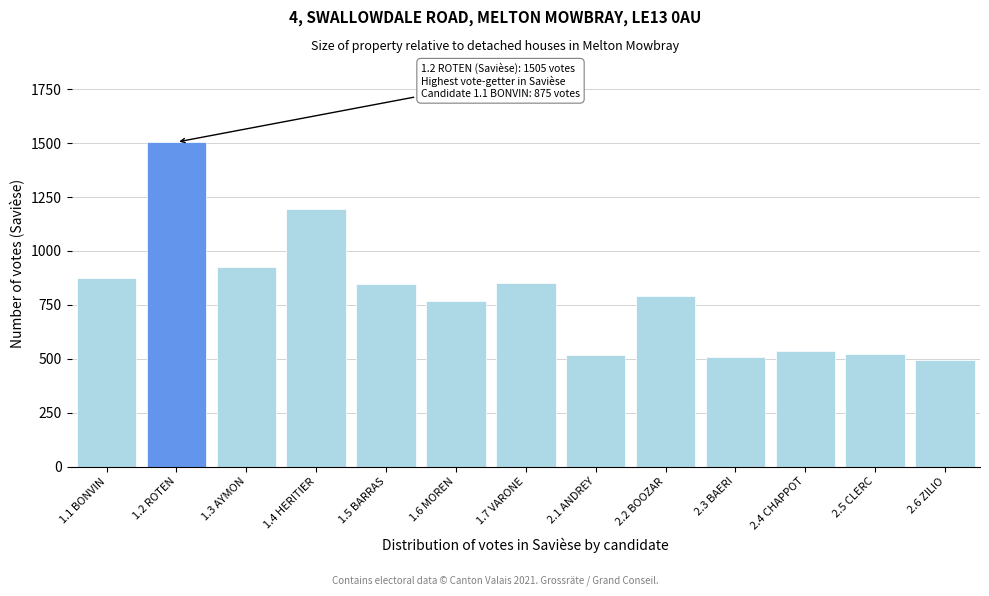

What is the smallest value displayed?

496